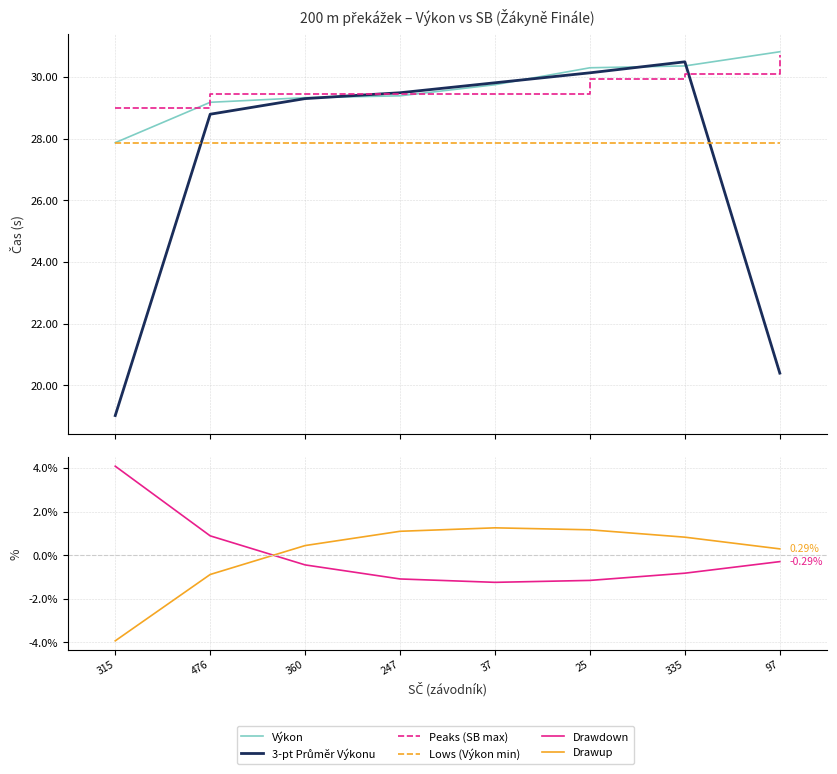

What is the lowest value of the Lows (Výkon min) series?

27.9